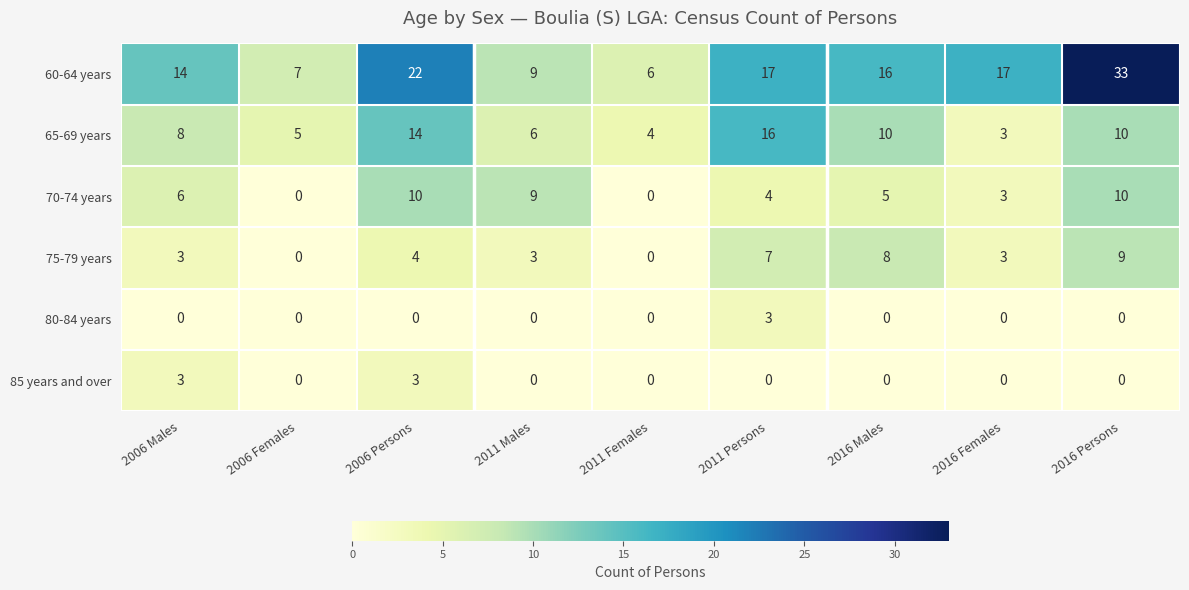

What is the sum of the 75-79 years values at 2011 Males and 2011 Females?

3